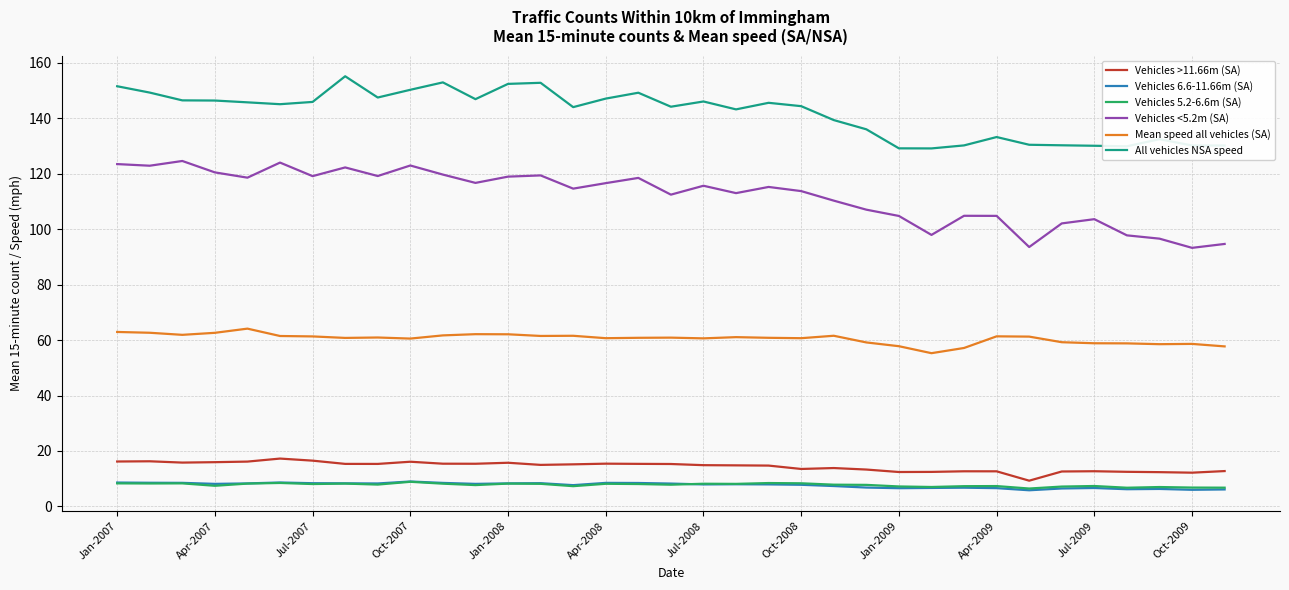

What is the minimum value shown in the chart?

5.8